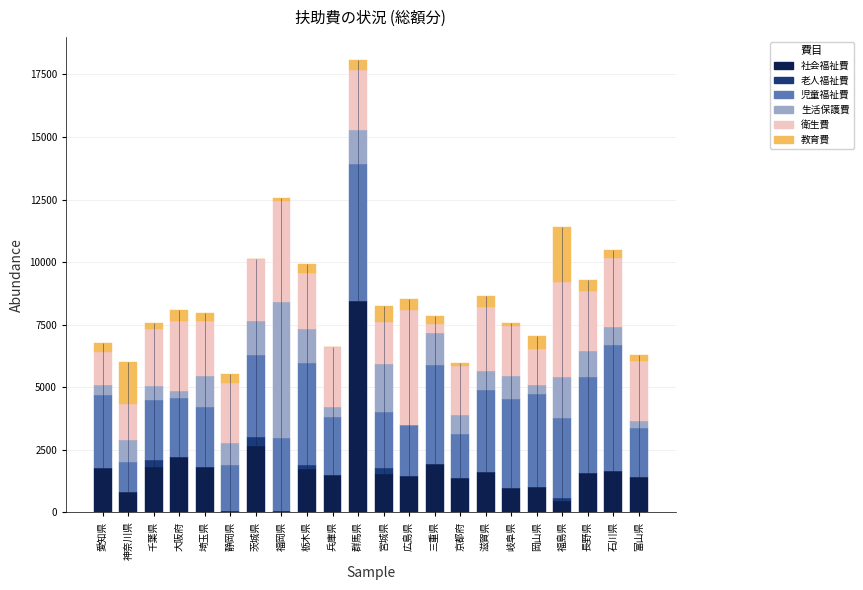

What is the total value across all series at 広島県?

8532